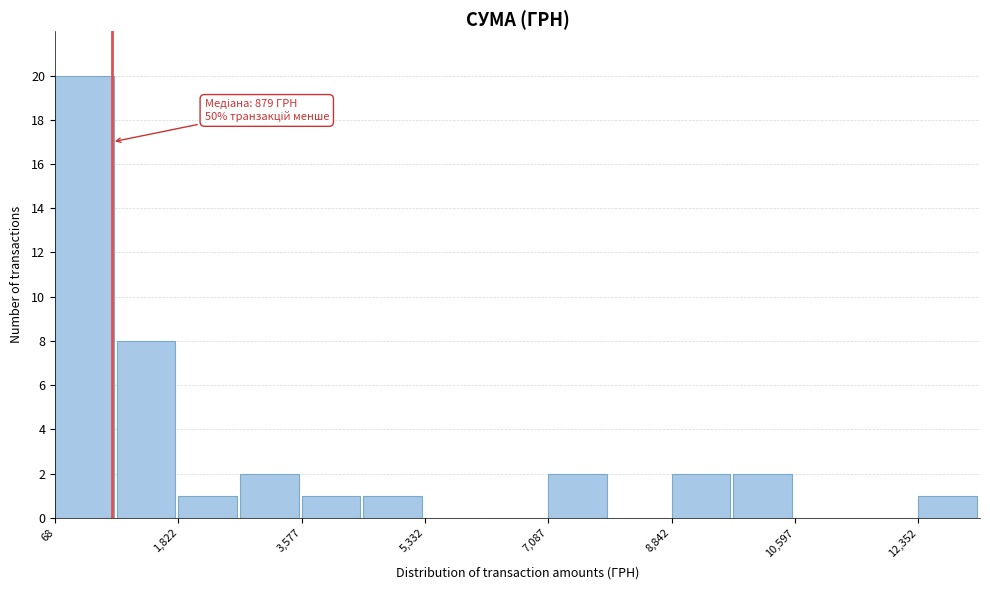

Over which range of the x-axis is the bar tallest?

0 to 1000